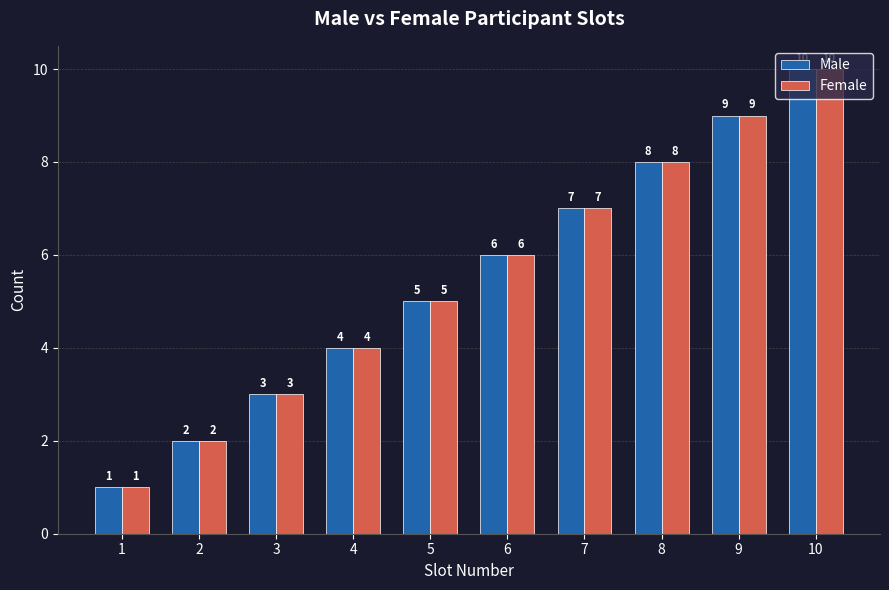

At which category is the sum across all series the highest?

10